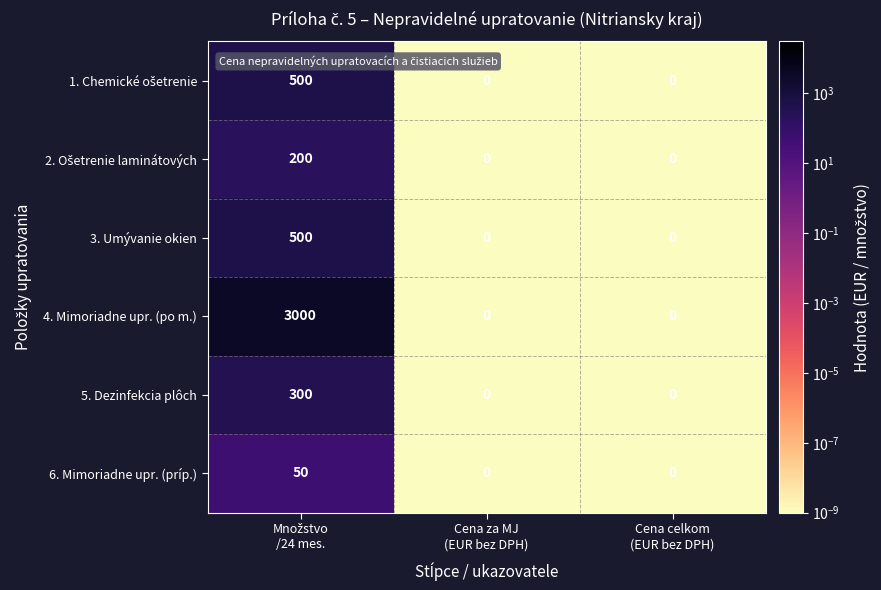

Which series has the largest range (max minus min)?

4. Mimoriadne upr. (po m.)